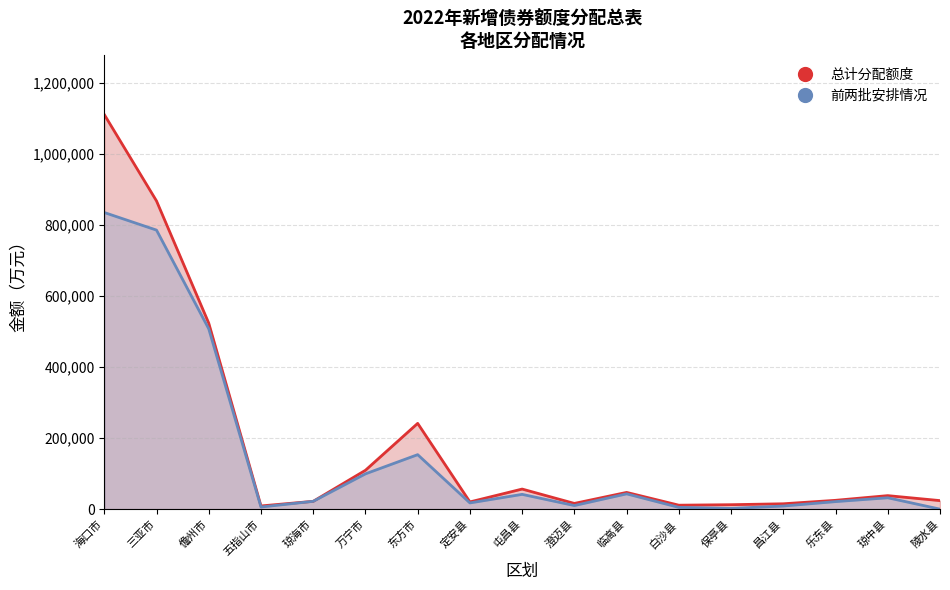

True or false: 前两批安排情况 has a value of 17500 at 定安县.

True